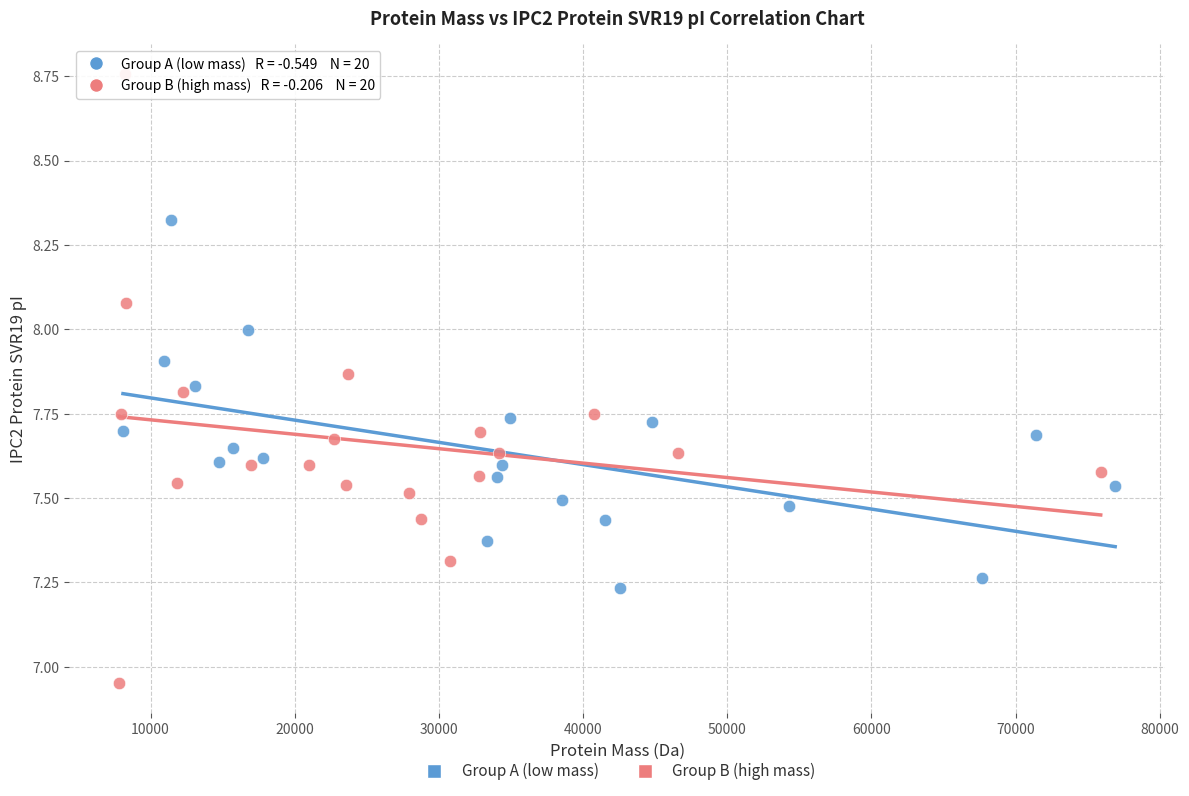

Which series has the widest spread of Y values?

Group B (high mass)